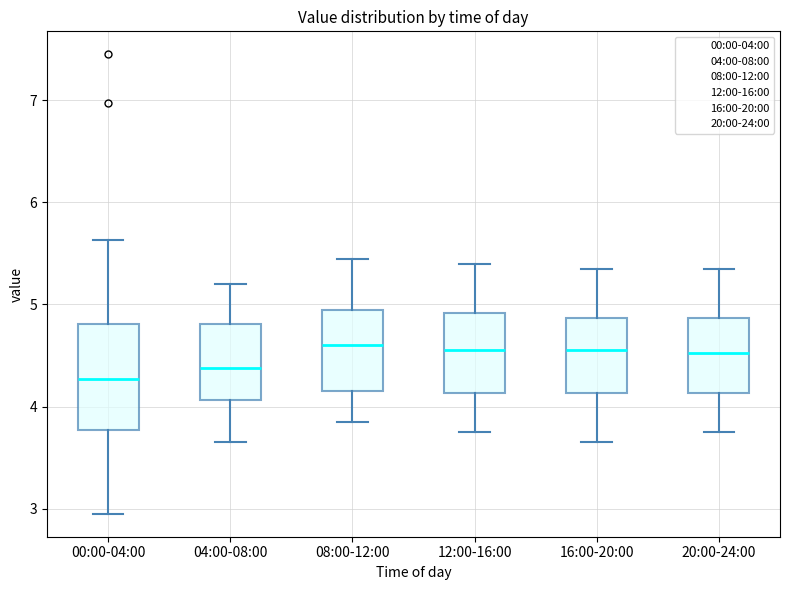

Where does the median line of the box for 00:00-04:00 sit on the y-axis? The values are not printed on the chart, so give them approximately, as read against the axis.

4.3